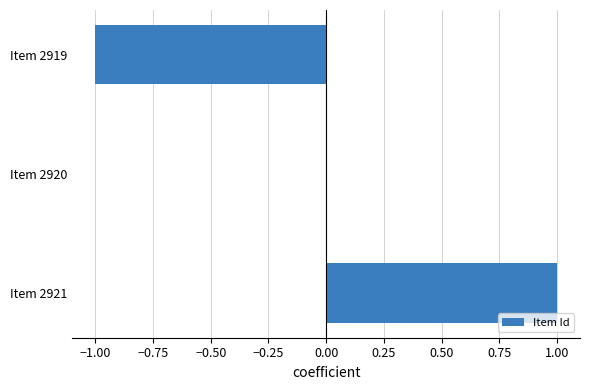

The value at Item 2921 is 1. True or false?

True